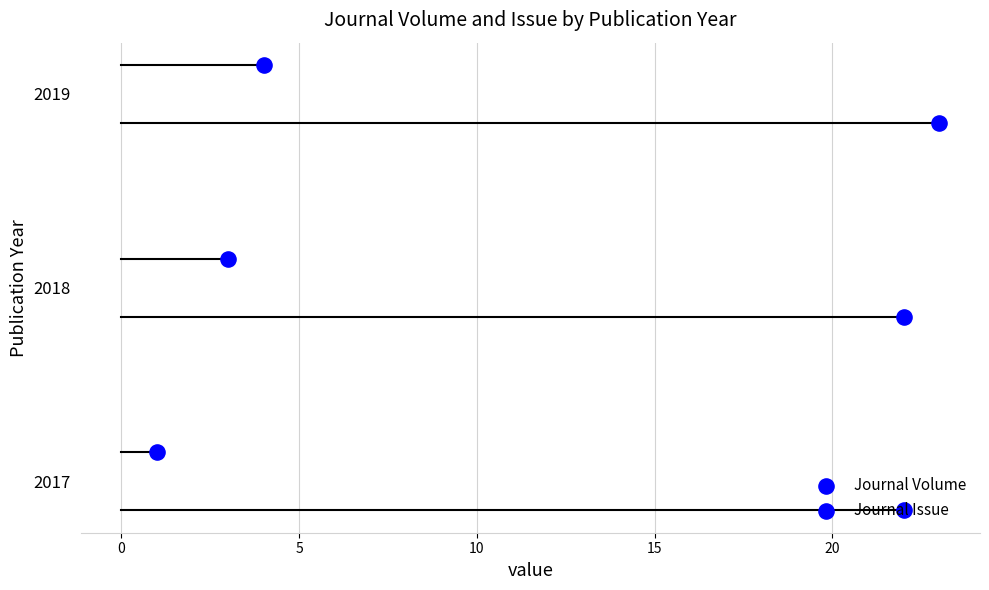

Is the value of Journal Volume at 0 greater than the value of Journal Issue at 5?

No